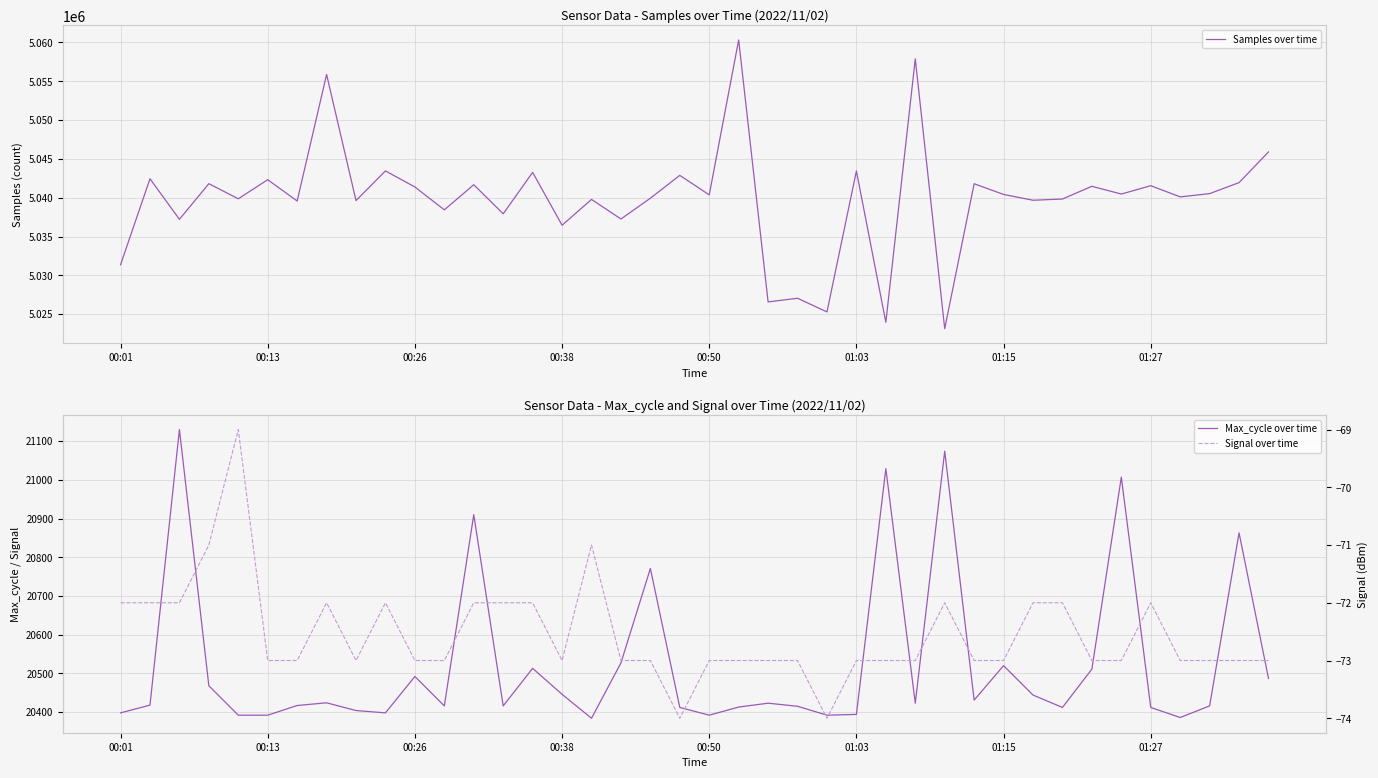

What is the highest value of the Signal over time series?

-69